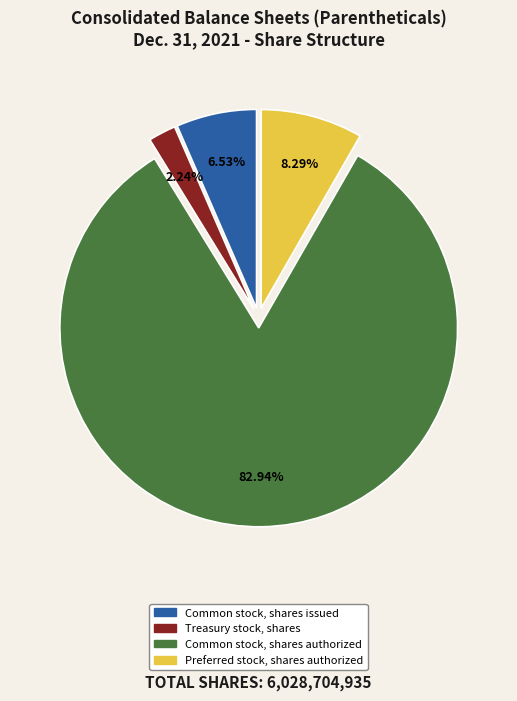

To the nearest percent, what is the difference between the Common stock, shares authorized and Preferred stock, shares authorized slice percentages?

75%